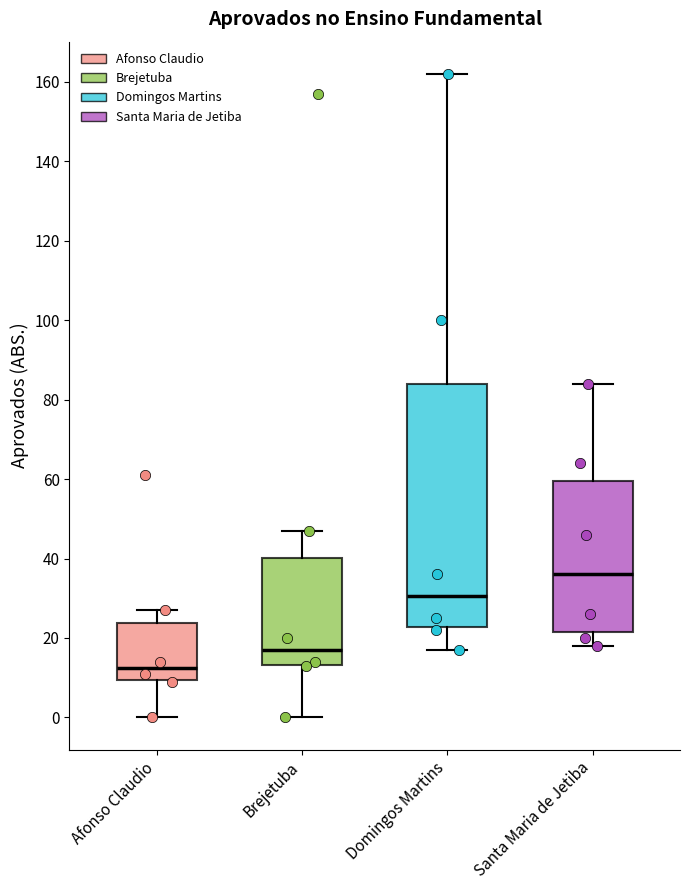

Where is the upper edge of the box for Afonso Claudio on the y-axis? The values are not printed on the chart, so give them approximately, as read against the axis.

24